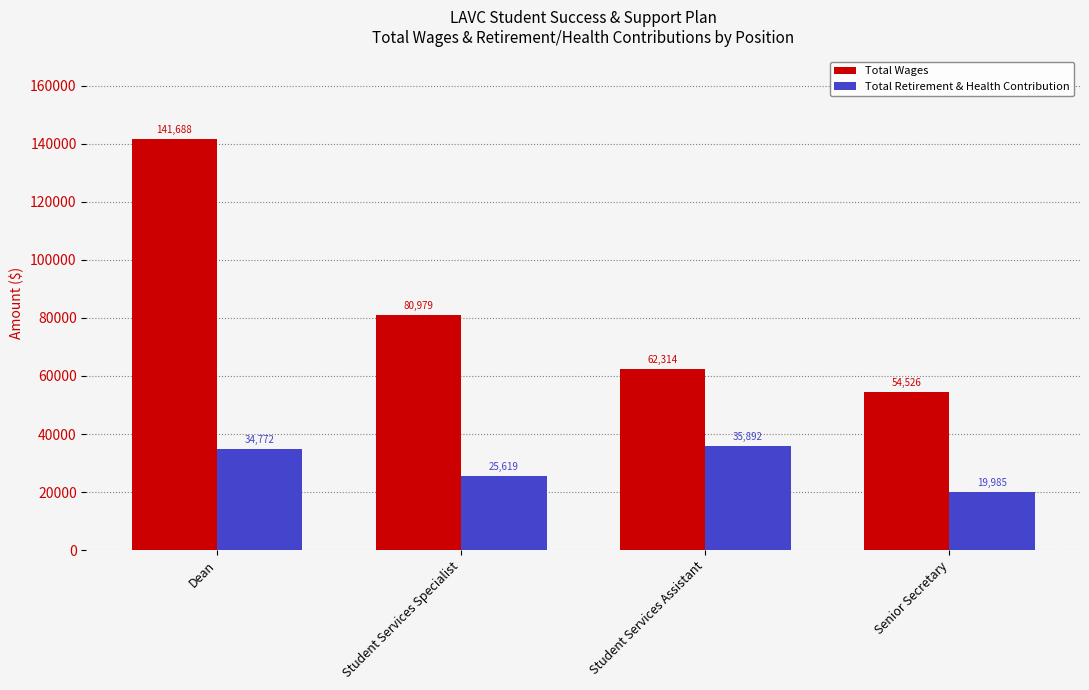

What is the total value across all series at Dean?

176460